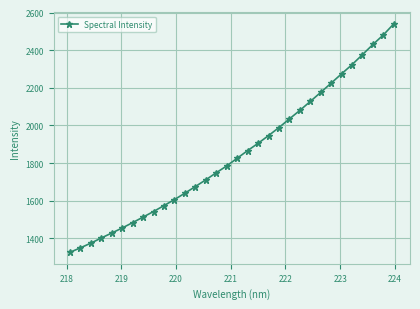

What is the greatest value displayed?

2539.7